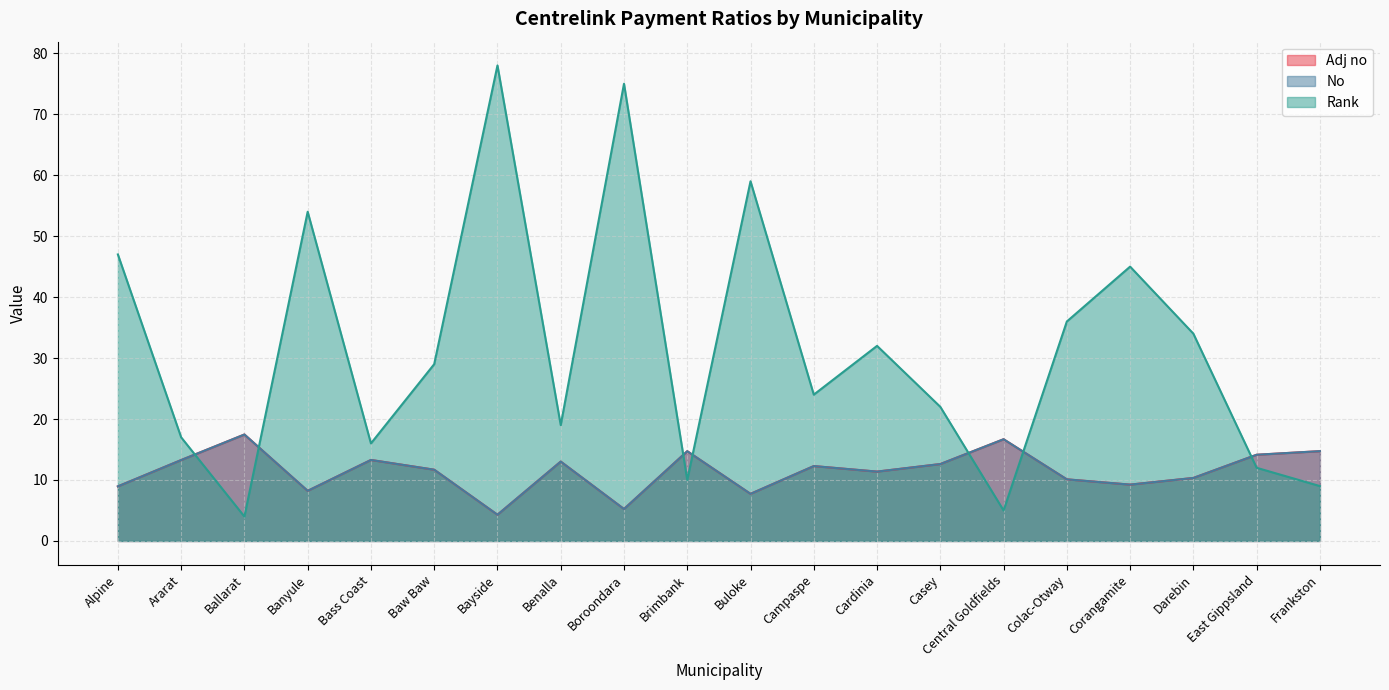

Where do Rank and No first cross each other?

Ararat and Ballarat